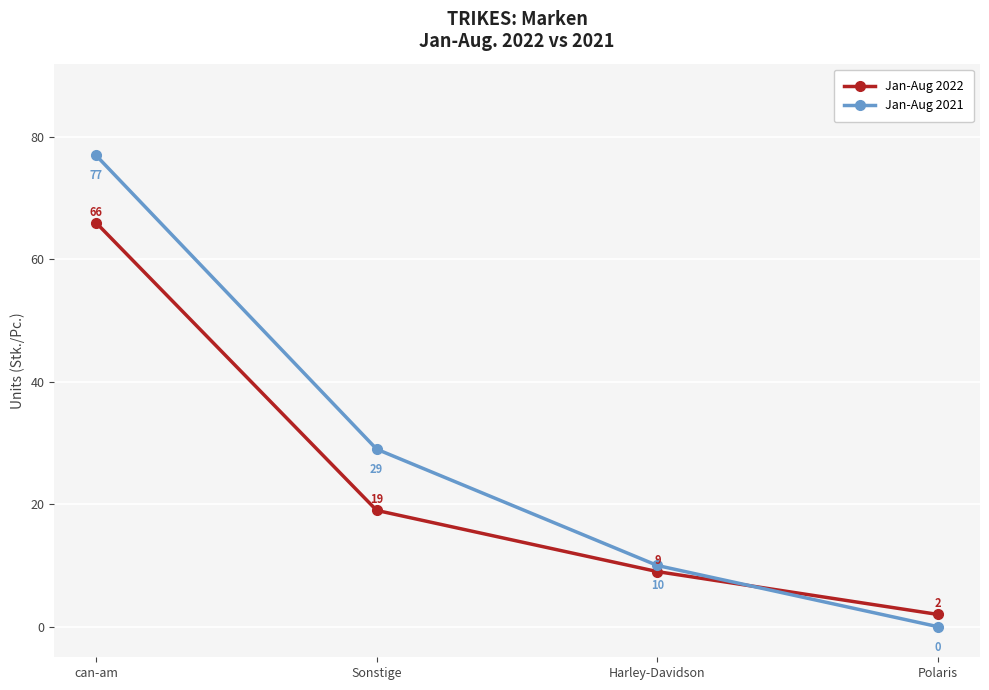

What is the value of the Jan-Aug 2022 point at the 3rd from the left?

9